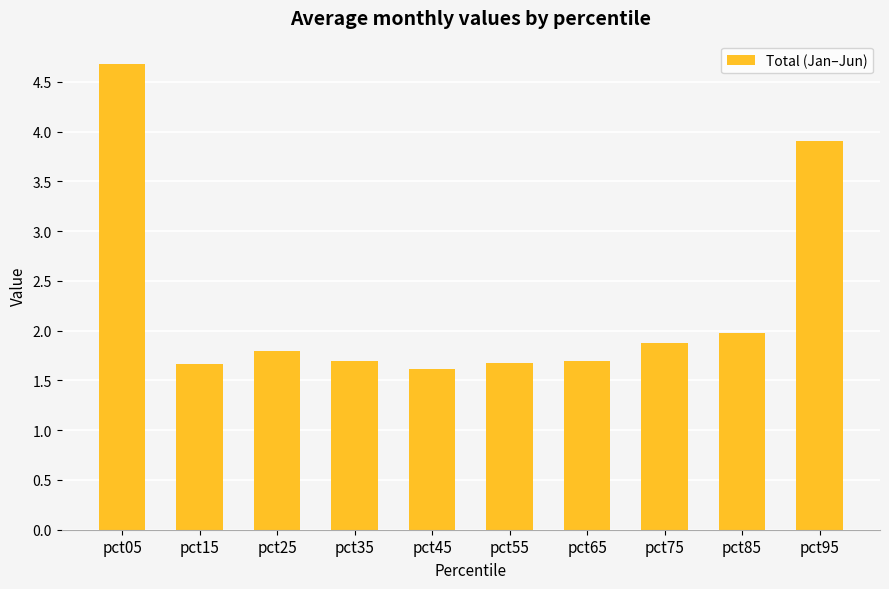

True or false: the data shows 1.9 at pct75.

True